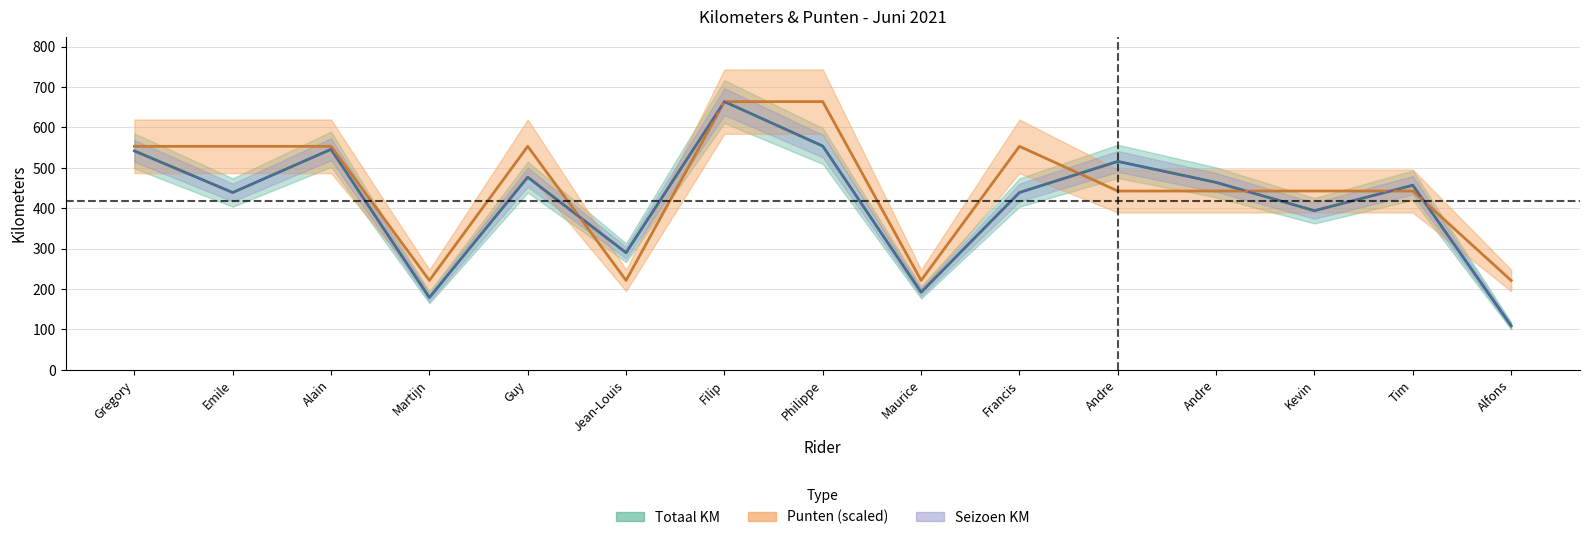

What is the difference between the highest and lowest values at Guy?

76.3